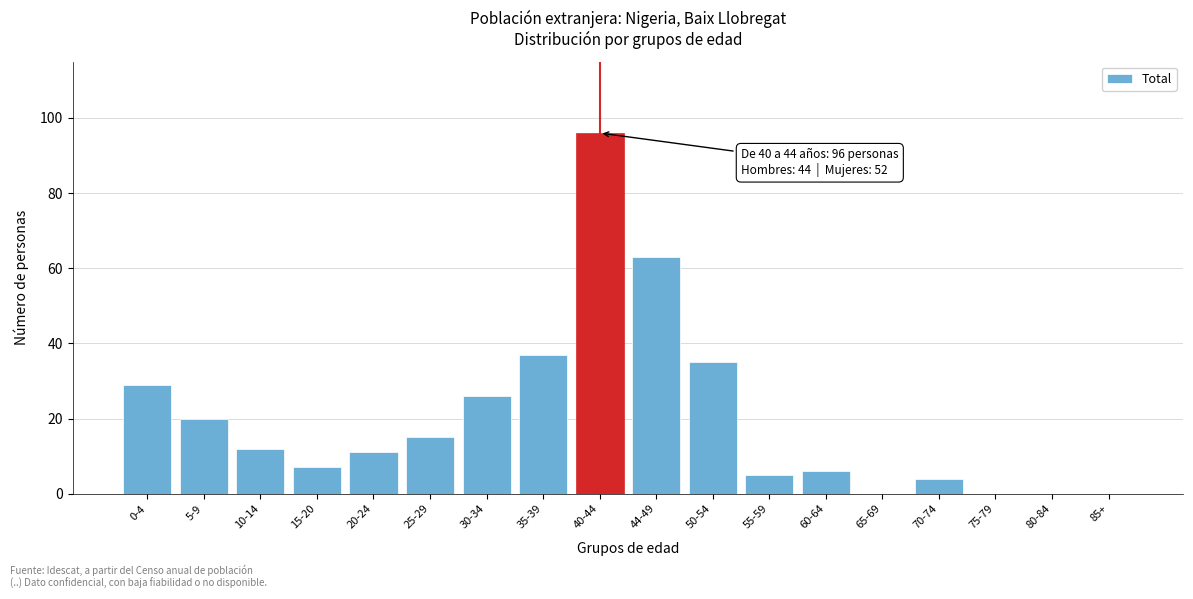

Reading left to right, list all the values displayed in this chart.

0-4=29	5-9=20	10-14=12	15-20=7	20-24=11	25-29=15	30-34=26	35-39=37	40-44=96	44-49=63	50-54=35	55-59=5	60-64=6	65-69=0	70-74=4	75-79=0	80-84=0	85+=0